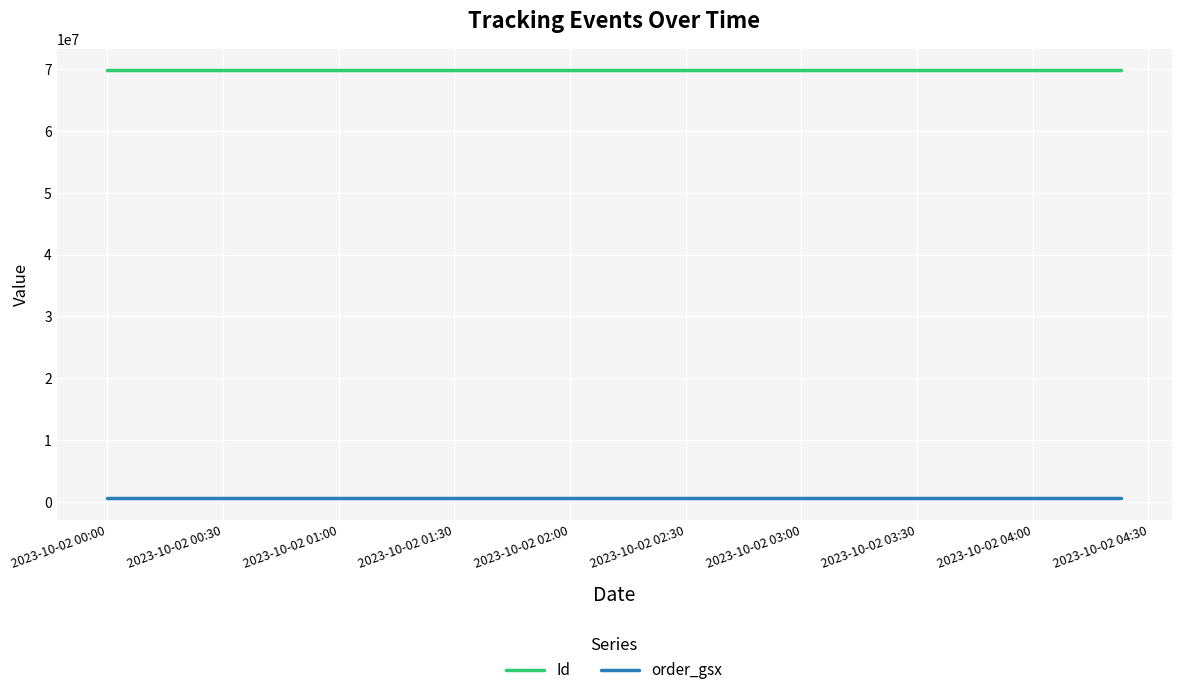

How many series are shown in this chart?

2